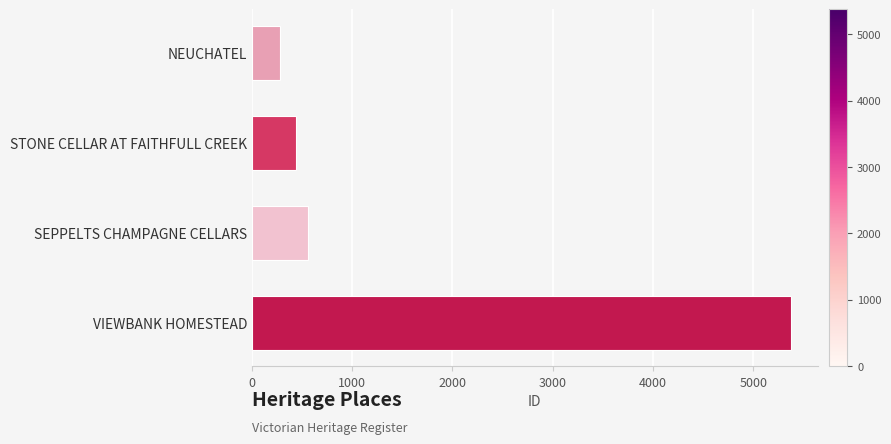

Reading top to bottom, extract all data points from this chart.

281	441	557	5374